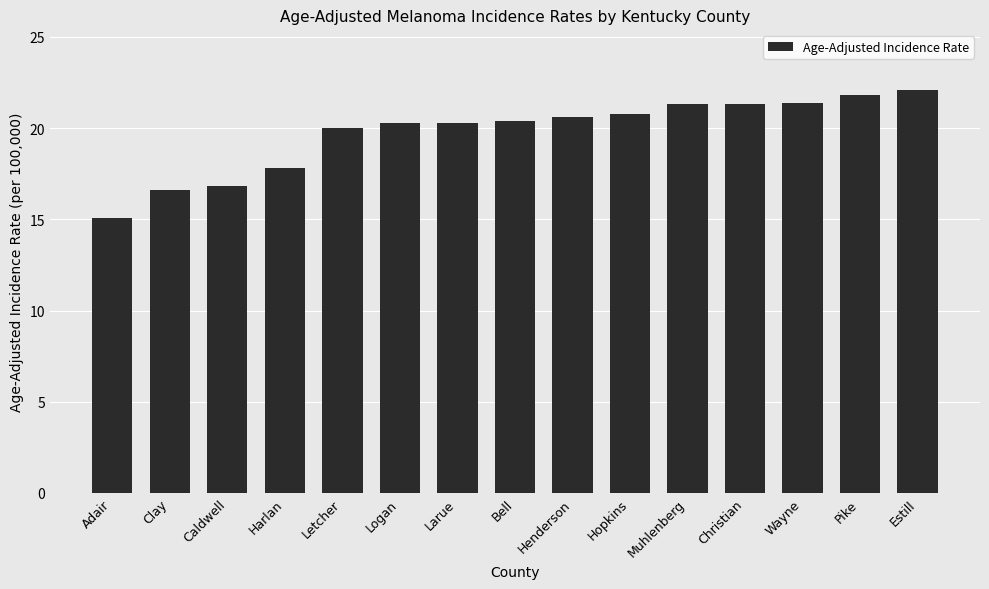

Is it true that the value at Larue is 20.3?

True